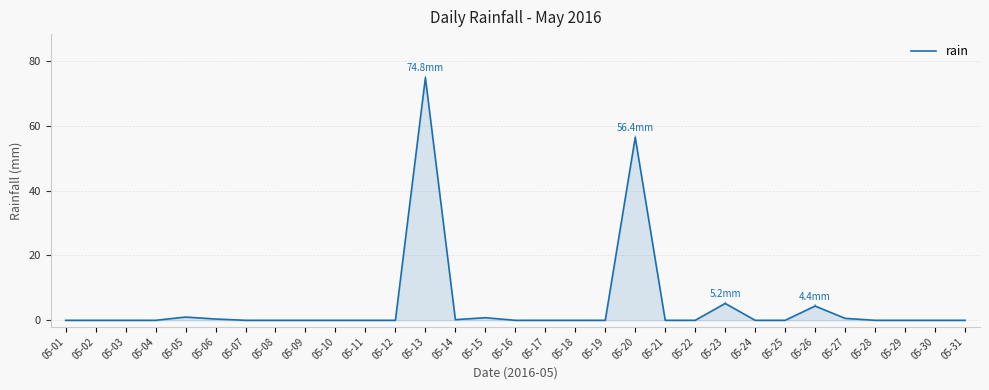

True or false: the data shows 0.0 at 05-17.

True